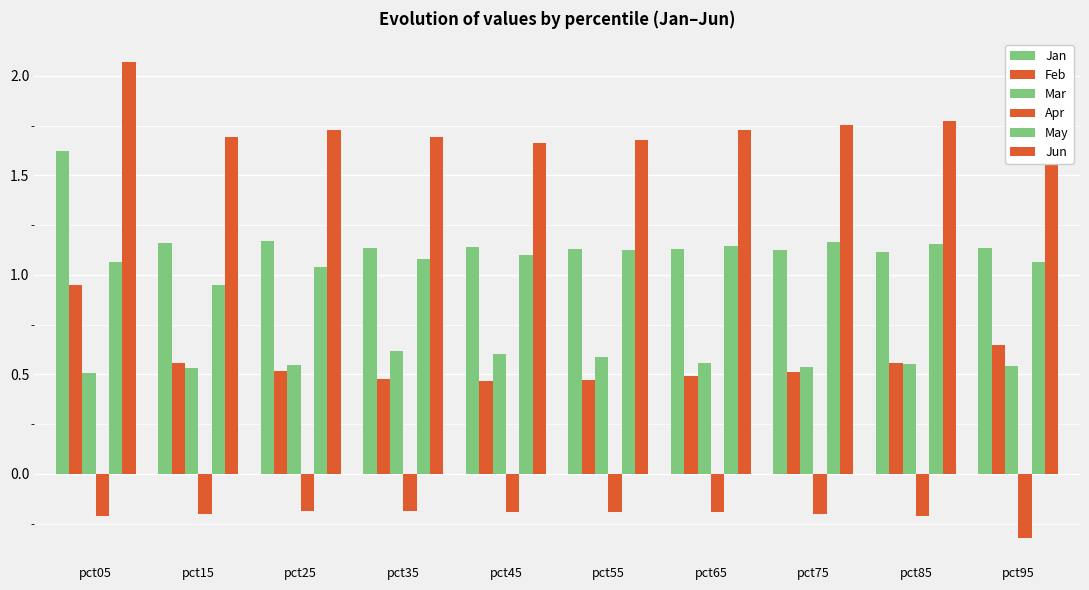

At how many categories does at least one series exceed 1?

10